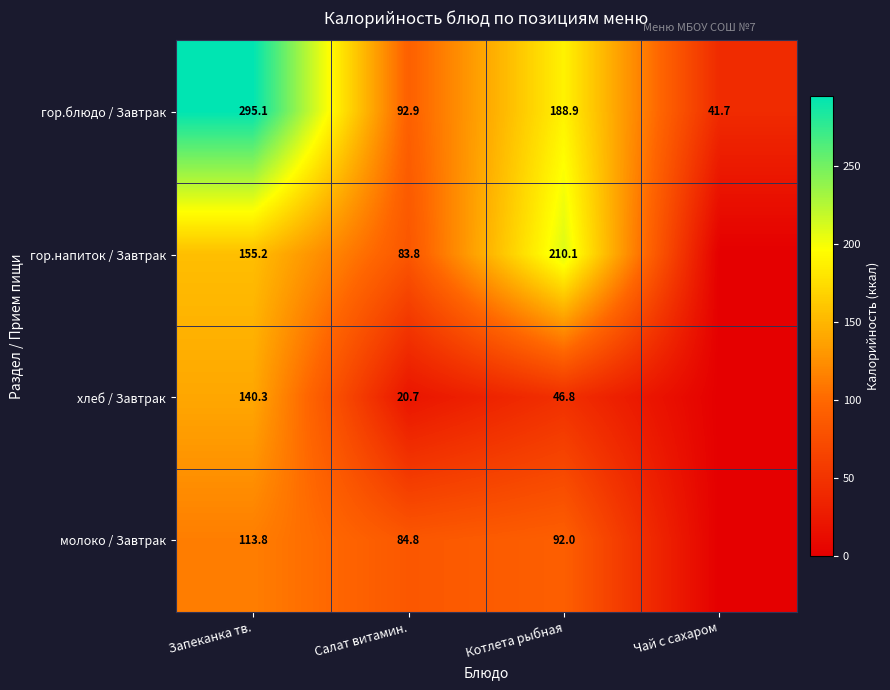

At Салат витамин., list the series in order from largest to smallest.

гор.блюдо / Завтрак, молоко / Завтрак, гор.напиток / Завтрак, хлеб / Завтрак